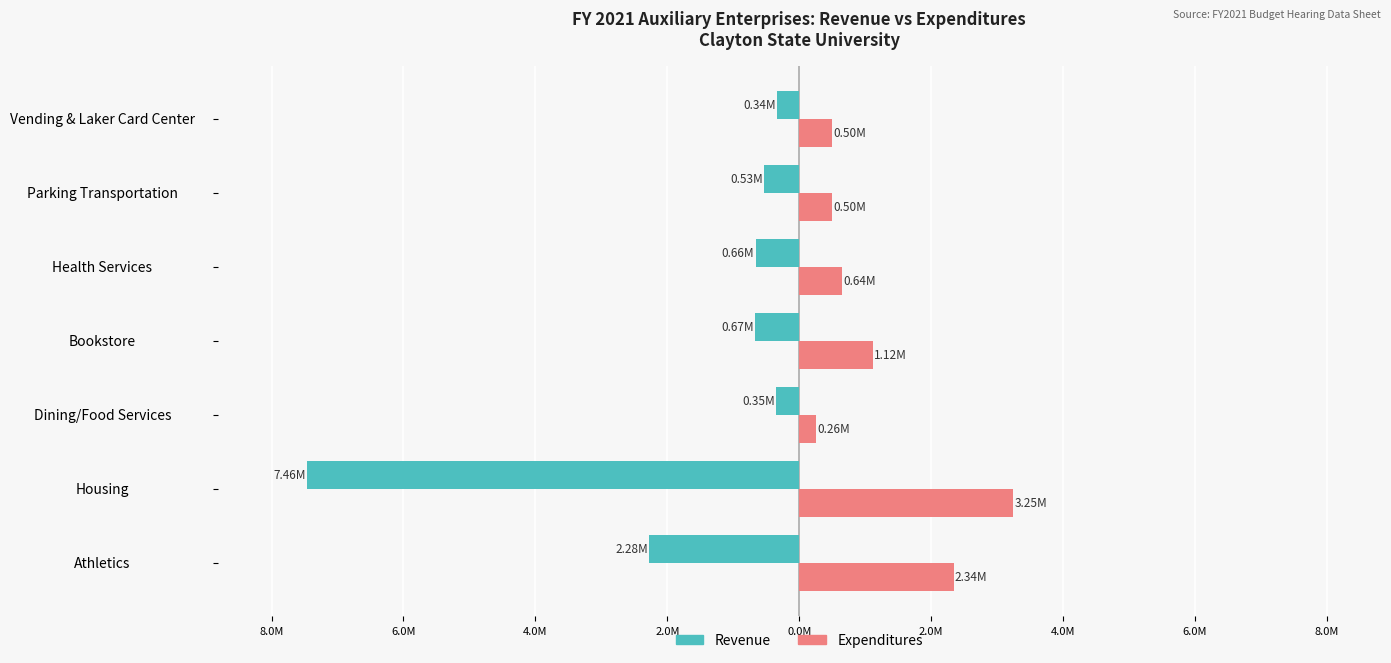

Reading left to right, list all the values displayed in this chart.

Revenue: -2276599	-7461205	-352356	-671105	-662227	-528790	-339384
Expenditures: 2341061	3245845	255301	1115542	641669	500082	500115